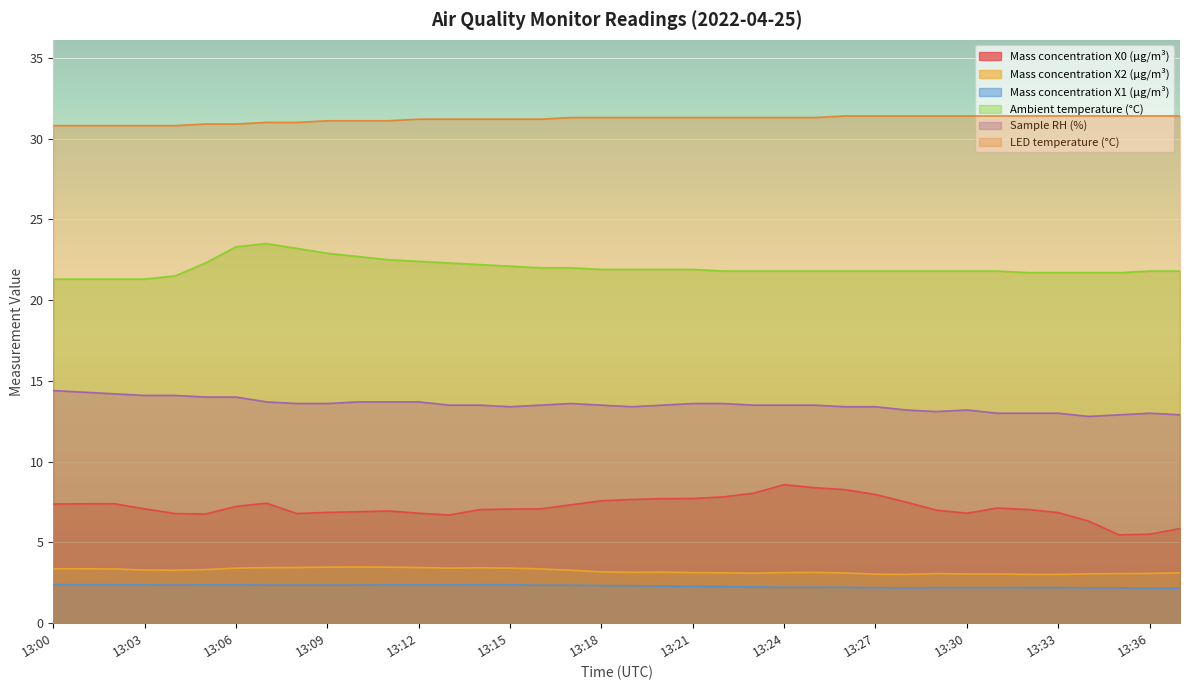

What are all the series names shown in the legend?

Mass concentration X0 (μg/m³), Mass concentration X2 (μg/m³), Mass concentration X1 (μg/m³), Ambient temperature (°C), Sample RH (%), LED temperature (°C)